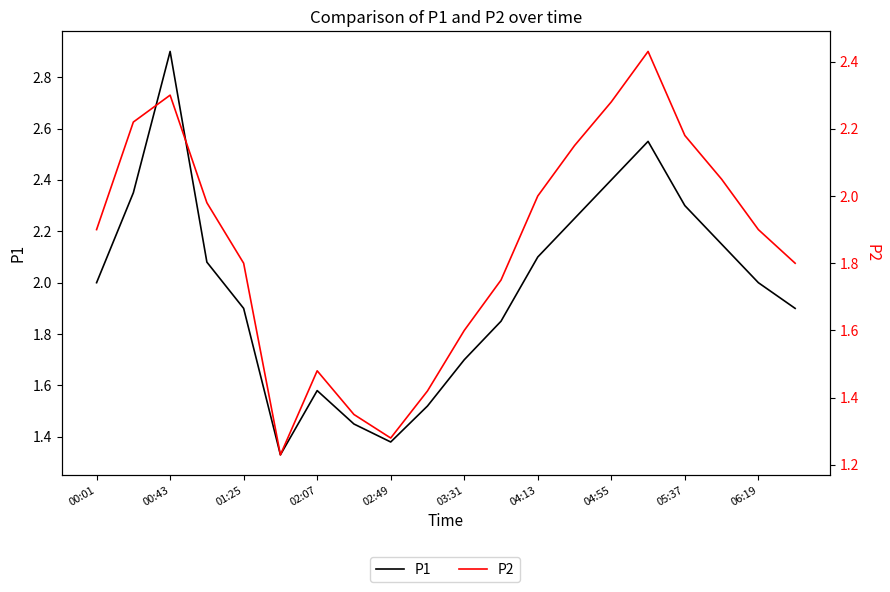

What is the difference between the maximum and minimum values in the P1 series?

1.6